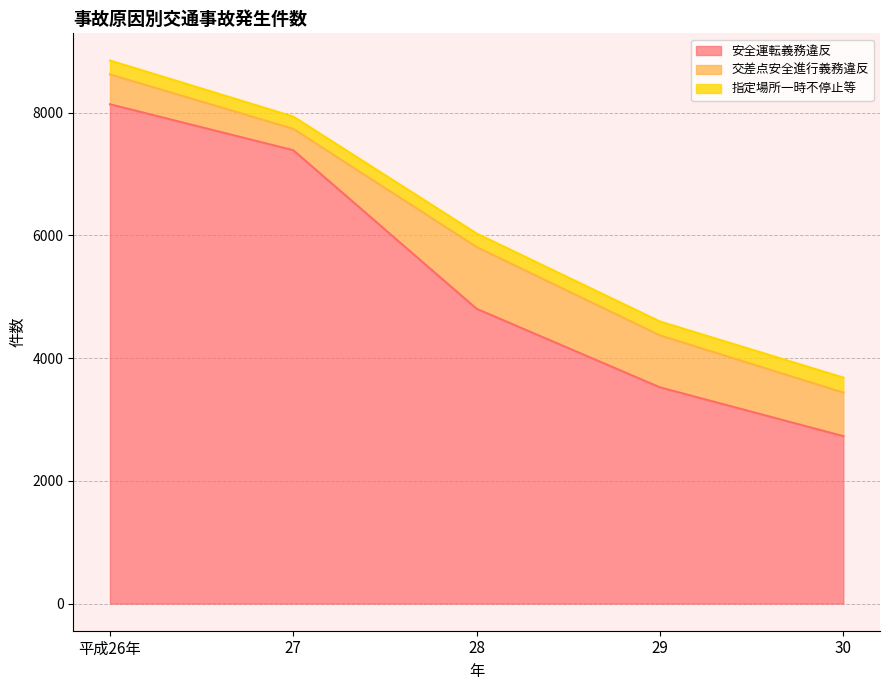

What is the difference between the maximum and minimum values in the 交差点安全進行義務違反 series?

658